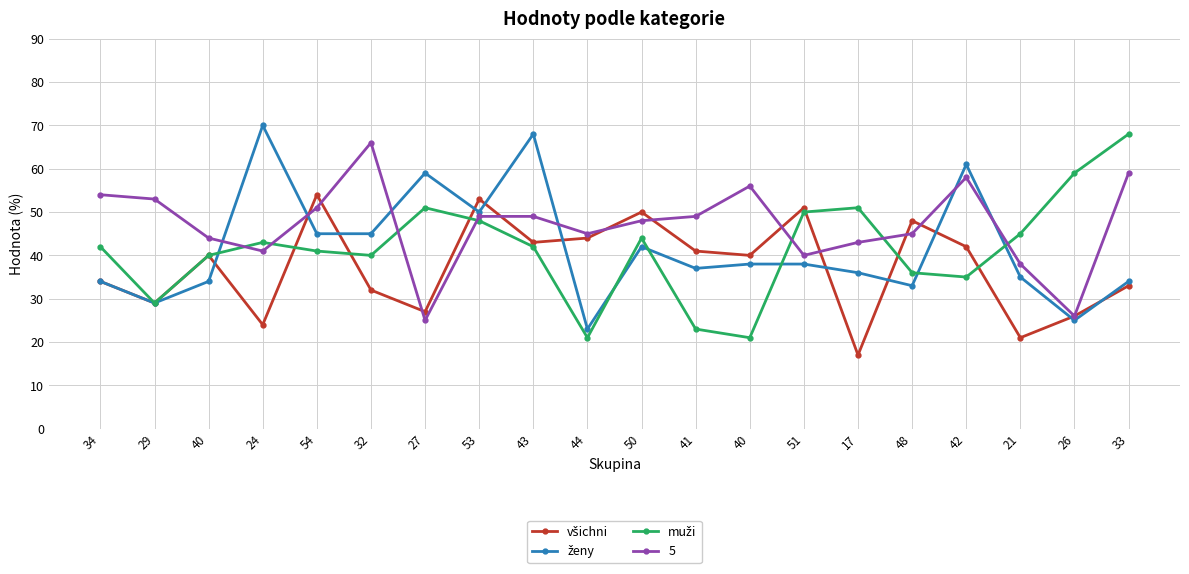

Is this an area chart (filled region under the line)?

No